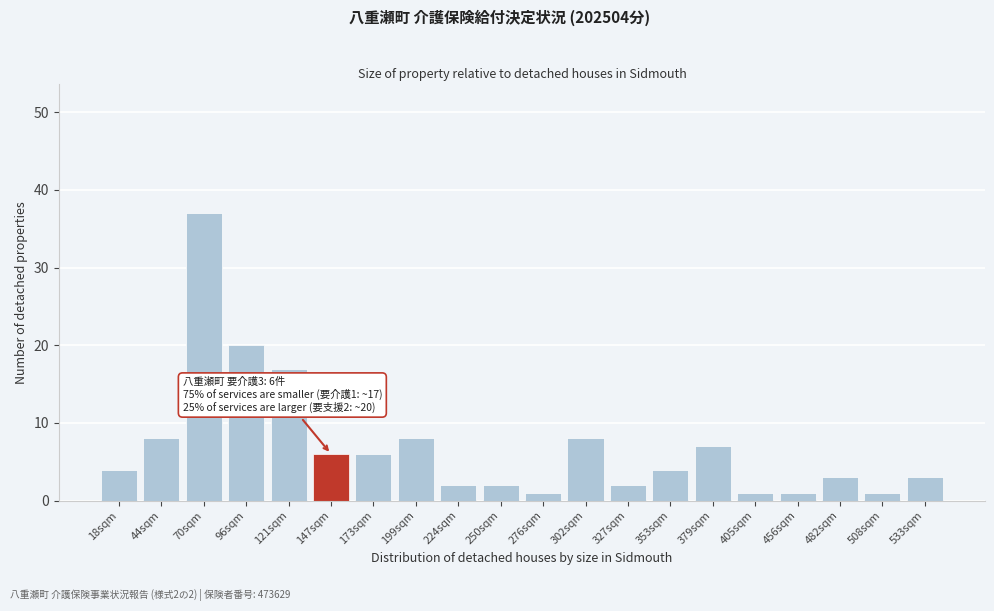

Reading left to right, list all the values displayed in this chart.

4	8	37	20	17	6	6	8	2	2	1	8	2	4	7	1	1	3	1	3